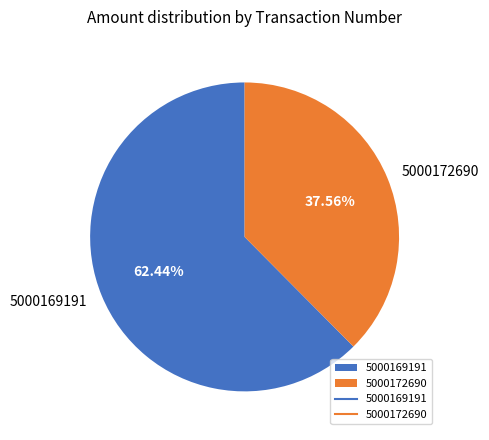

Between 5000172690 and 5000169191, which is larger?

5000169191